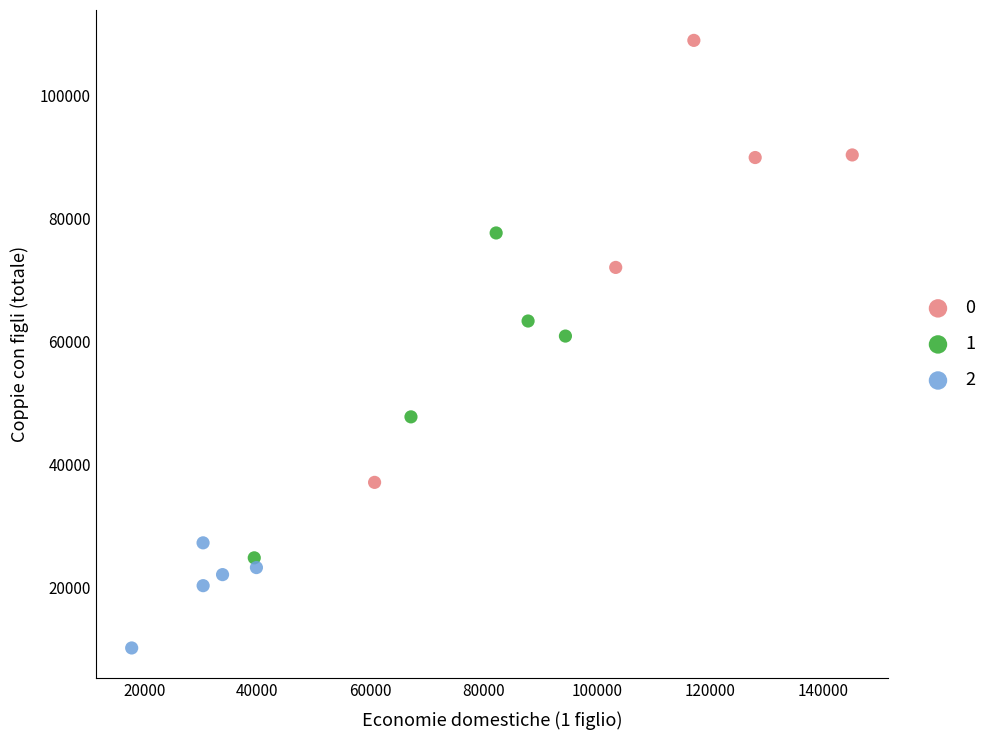

Which series reaches the maximum Y coordinate?

0